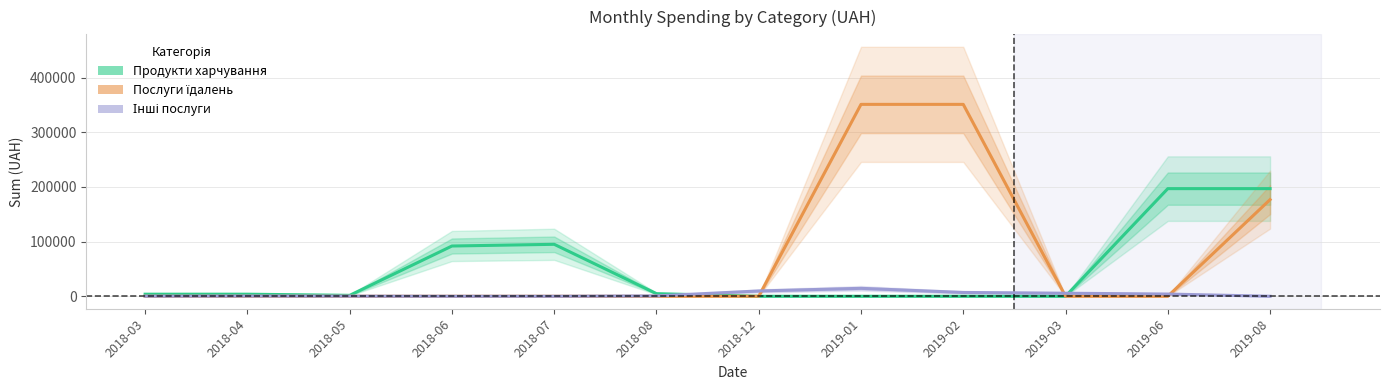

True or false: Продукти харчування and Послуги їдалень intersect in this chart.

False